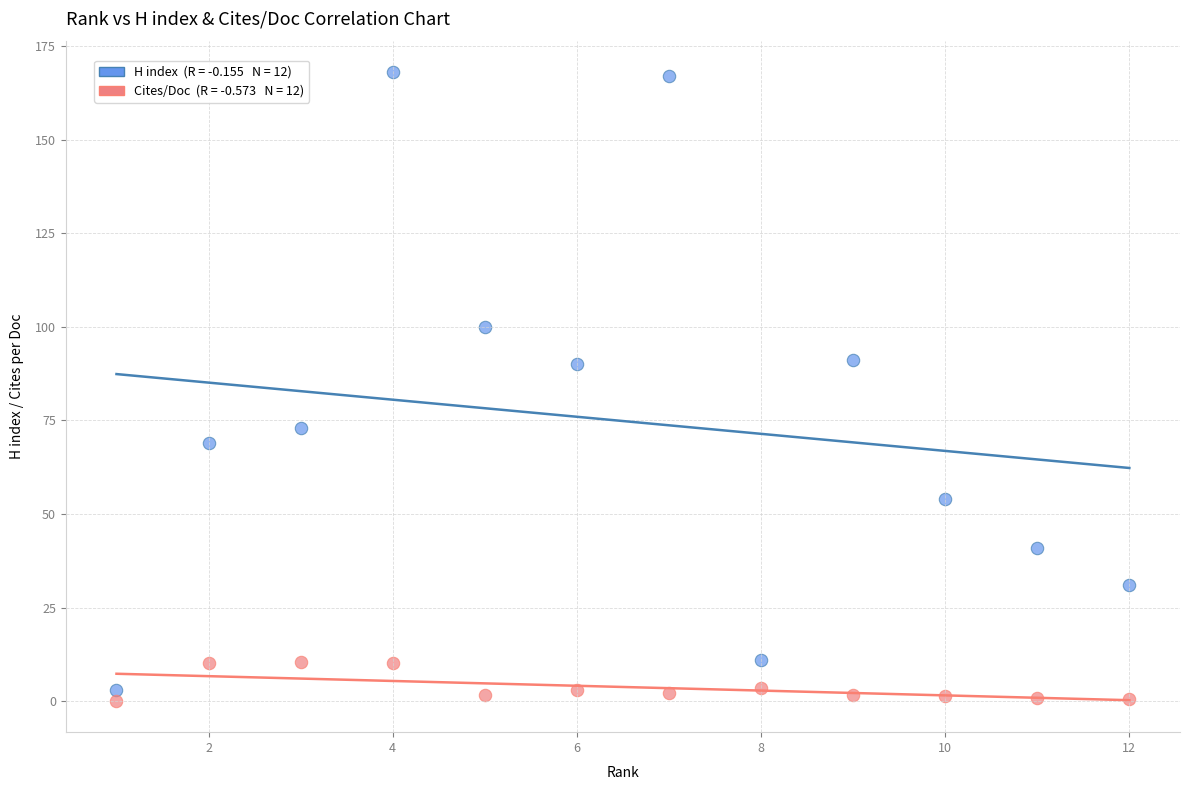

Across all data points, what is the range of X values (max minus min)?

11.0